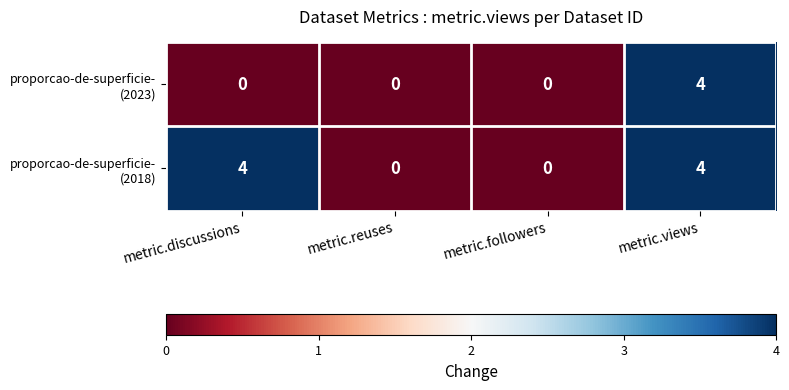

At which category is the sum across all series the highest?

metric.views